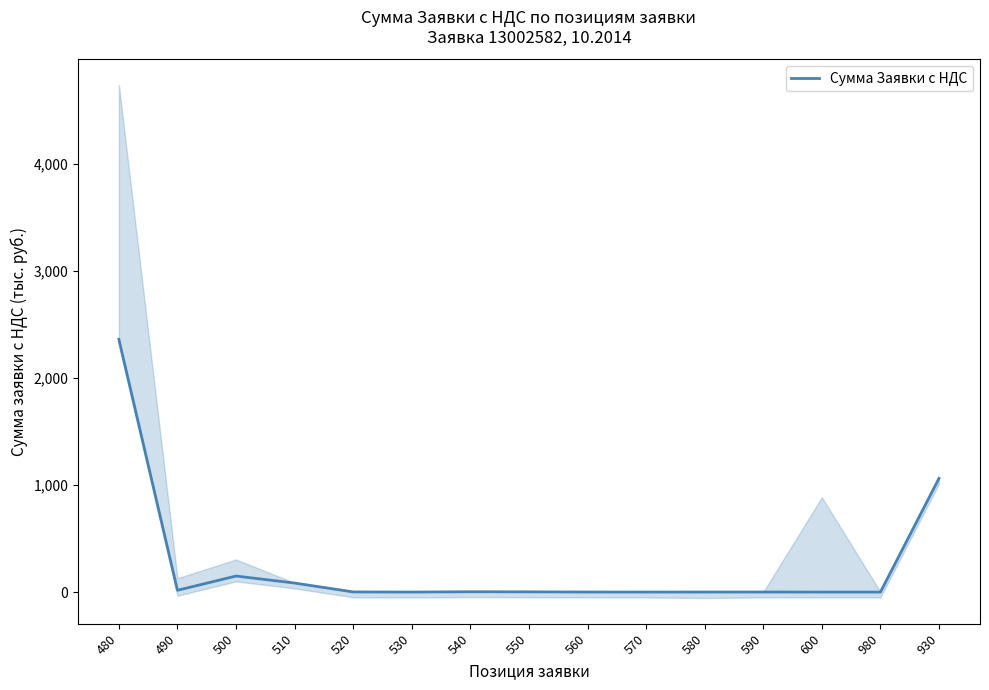

Reading left to right, list all the values displayed in this chart.

480=2360.0	490=16.7	500=149.9	510=84.4	520=1.5	530=0.2	540=3.3	550=2.3	560=0.7	570=0.3	580=0.7	590=0.7	600=0.1	980=0.1	930=1062.0